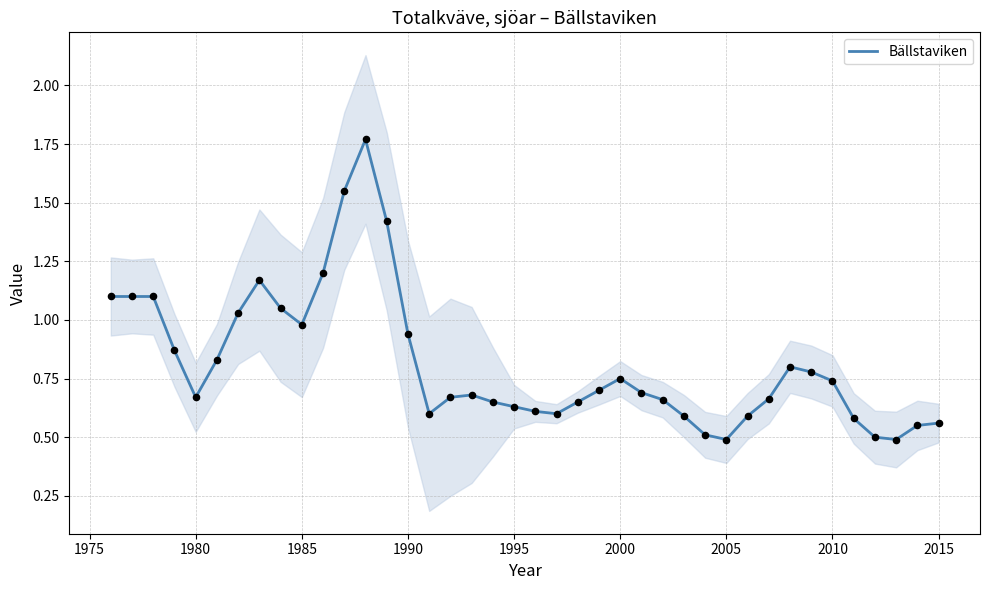

True or false: Bällstaviken has a value of 0.5 at 2000.

False